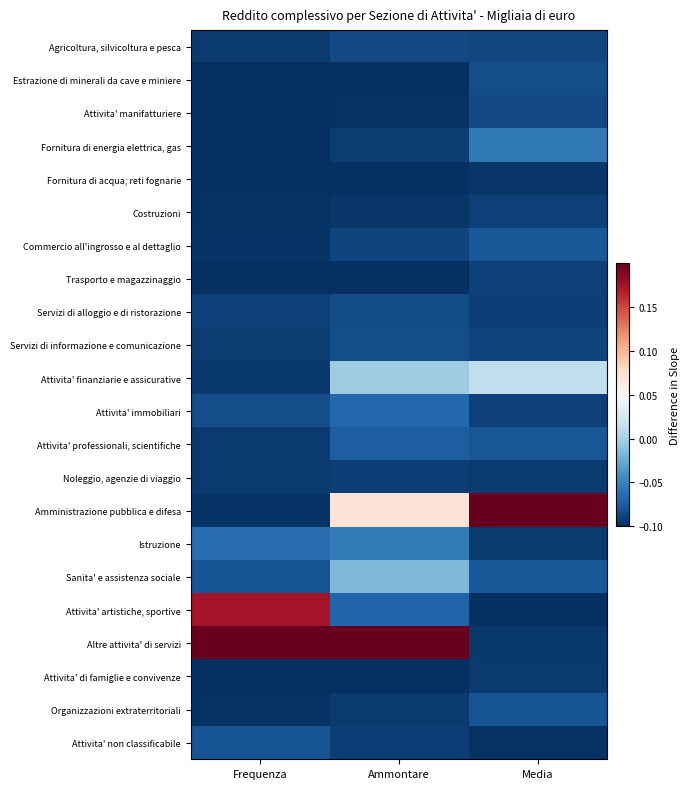

Which series has the largest range (max minus min)?

Amministrazione pubblica e difesa